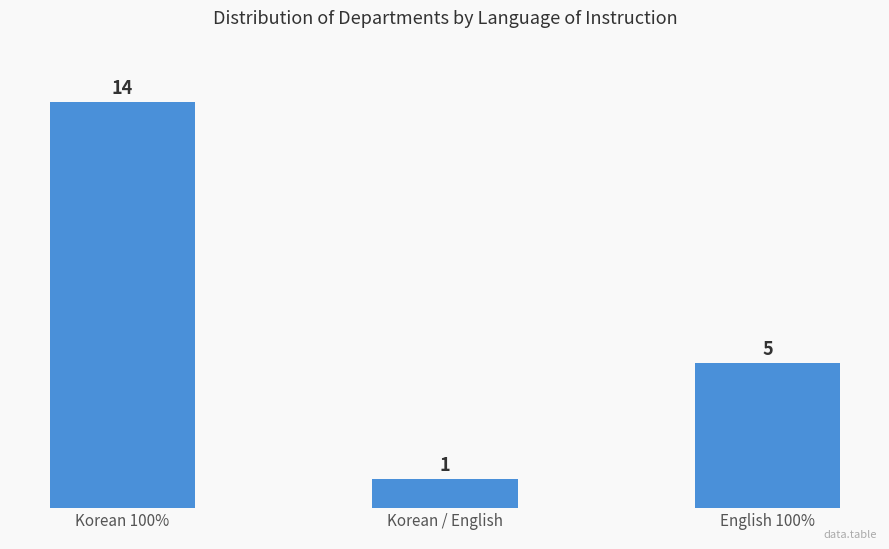

List the labels in order of value, largest first.

Korean 100%, English 100%, Korean / English